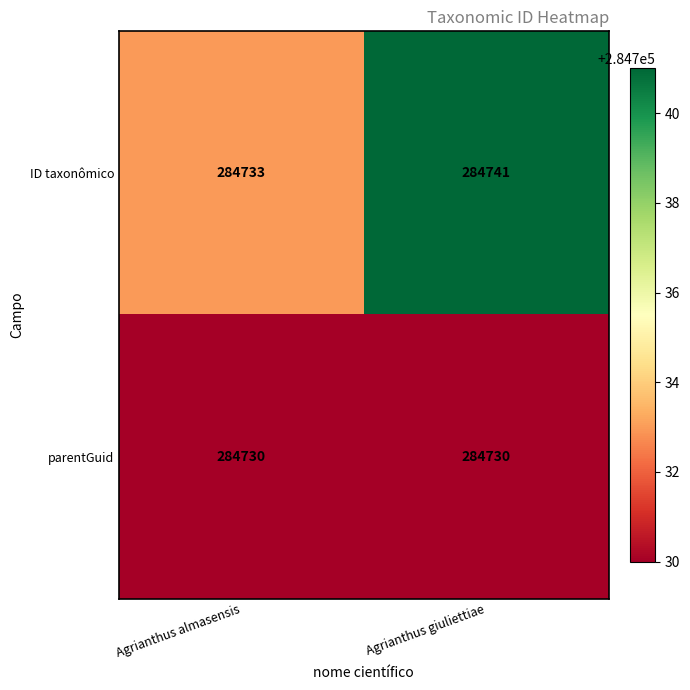

At which category is the sum across all series the highest?

Agrianthus giuliettiae